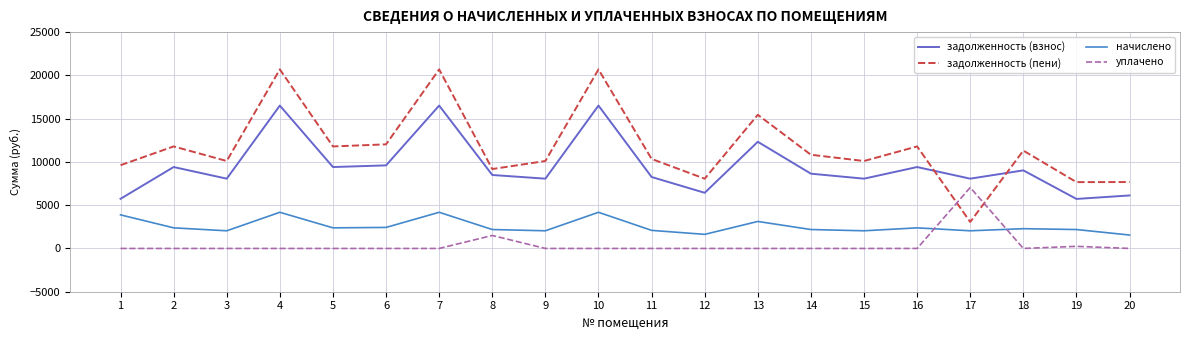

What is the difference between the maximum and minimum values in the начислено series?

2629.3